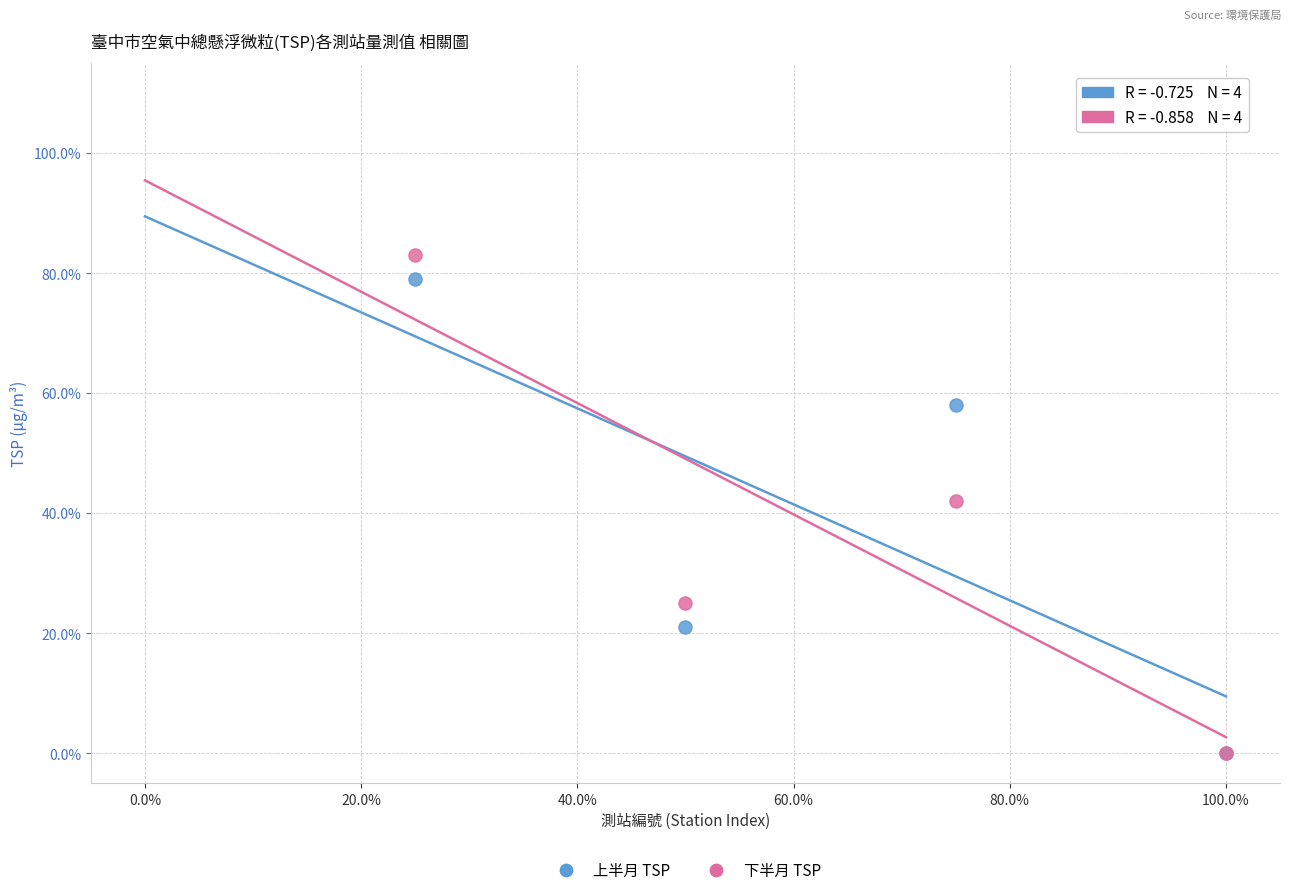

Which series contains the highest Y value?

下半月 TSP